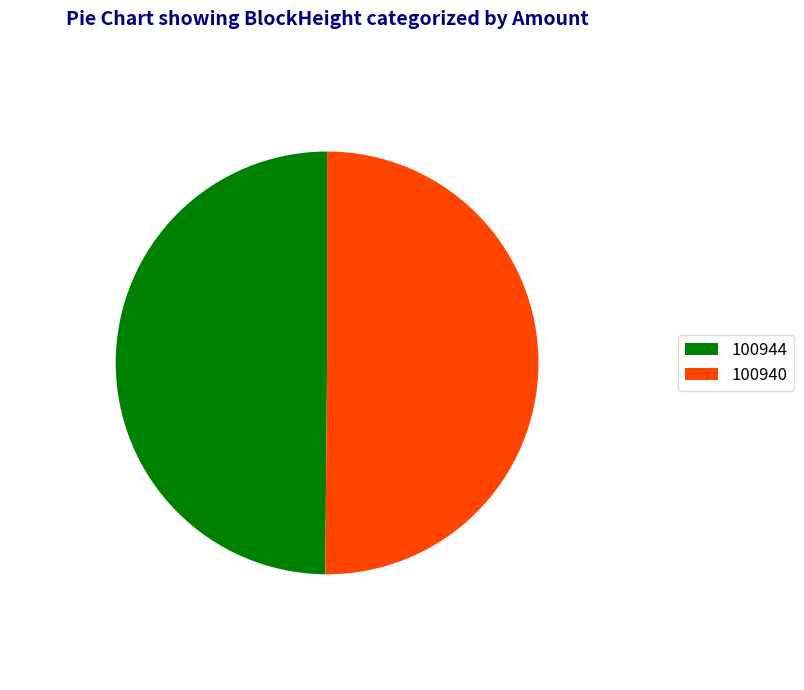

The 100940 slice represents 90% of the pie. True or false?

False